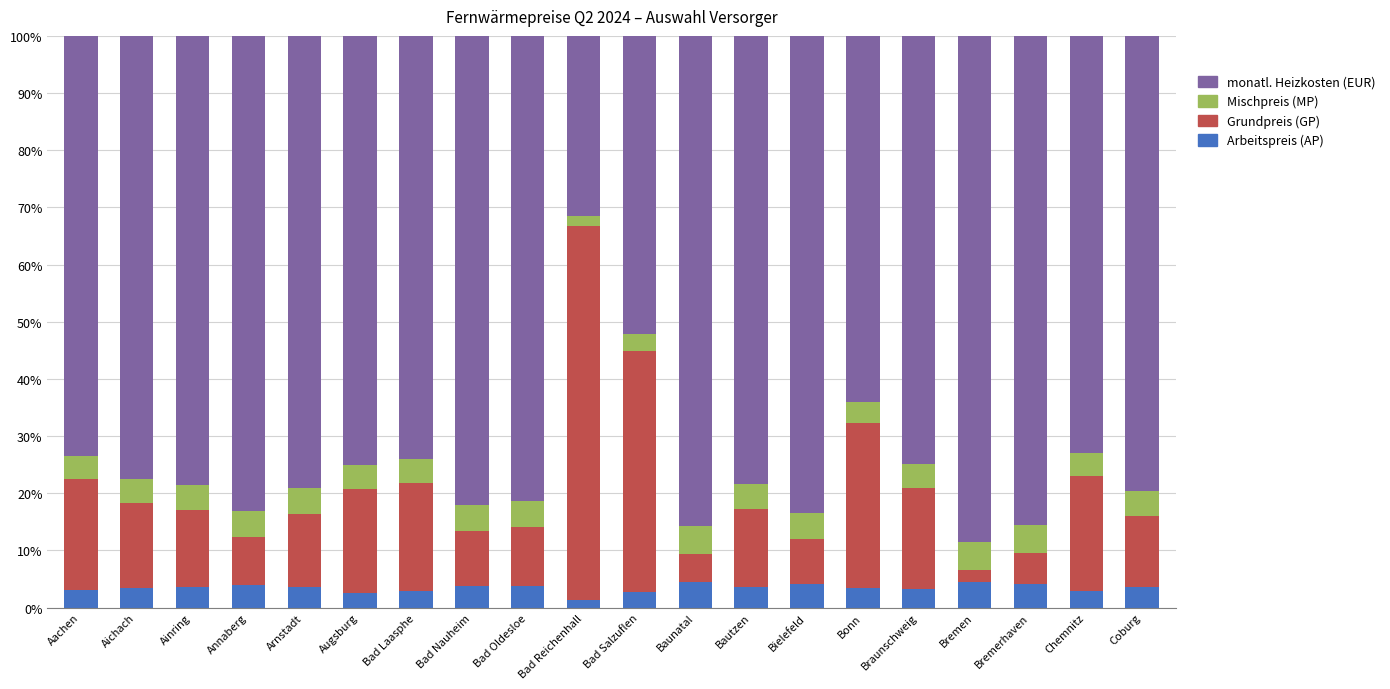

What is the maximum value for Arbeitspreis (AP)?

4.5